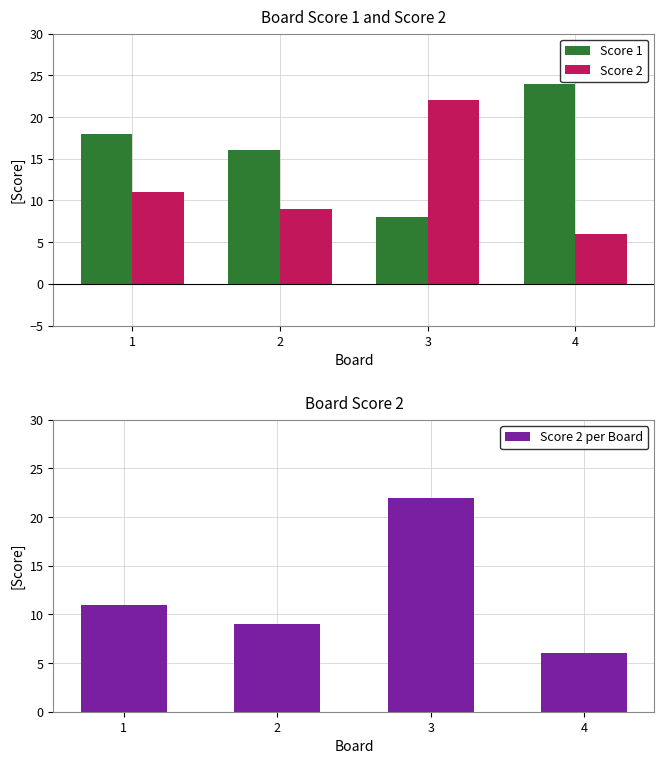

Reading left to right, extract all data points from this chart.

Score 1: 18	16	8	24
Score 2: 11	9	22	6
Score 2 per Board: 11	9	22	6